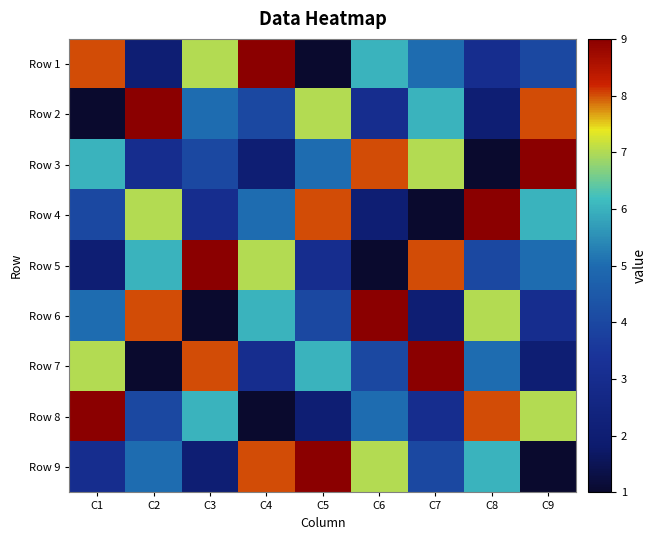

Which series has the largest range (max minus min)?

Row 1